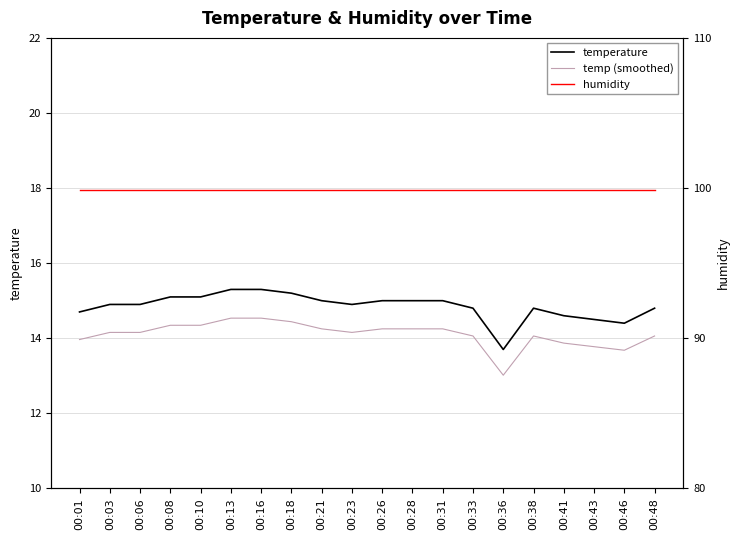

Rank the series at 00:23 from highest to lowest value.

humidity, temperature, temp (smoothed)